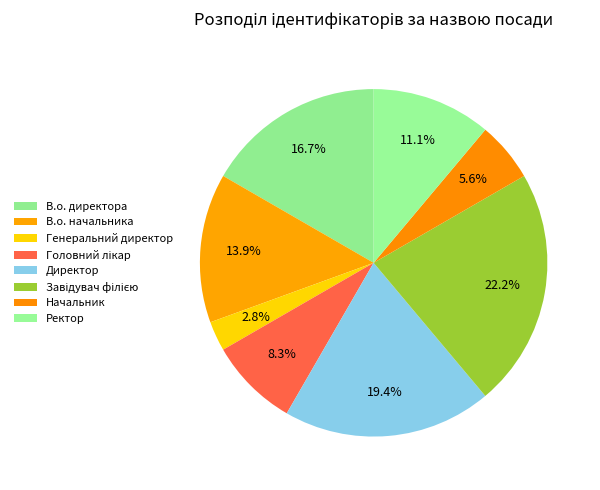

How many slices are in this pie chart?

8